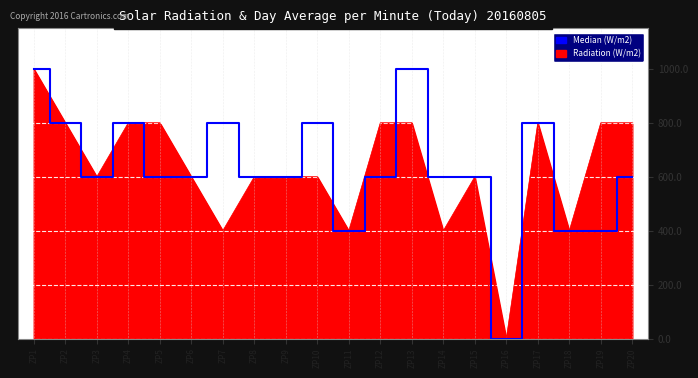

What is the total value across all series at ZP17?

1600